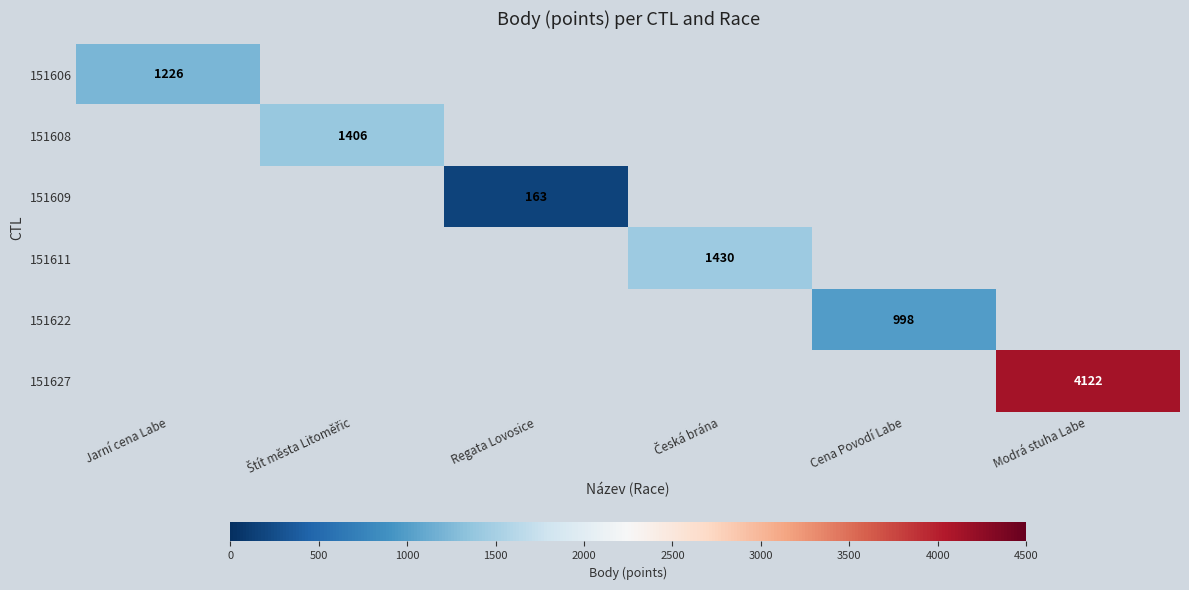

Which has a higher value, Jarní cena Labe or Česká brána?

Česká brána